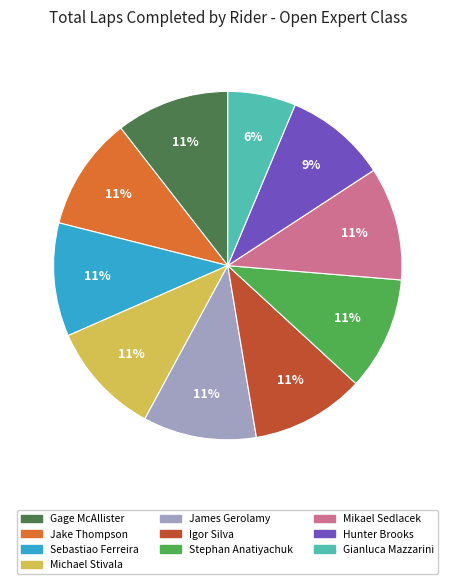

What percentage is the Gage McAllister slice, to the nearest percent?

11%